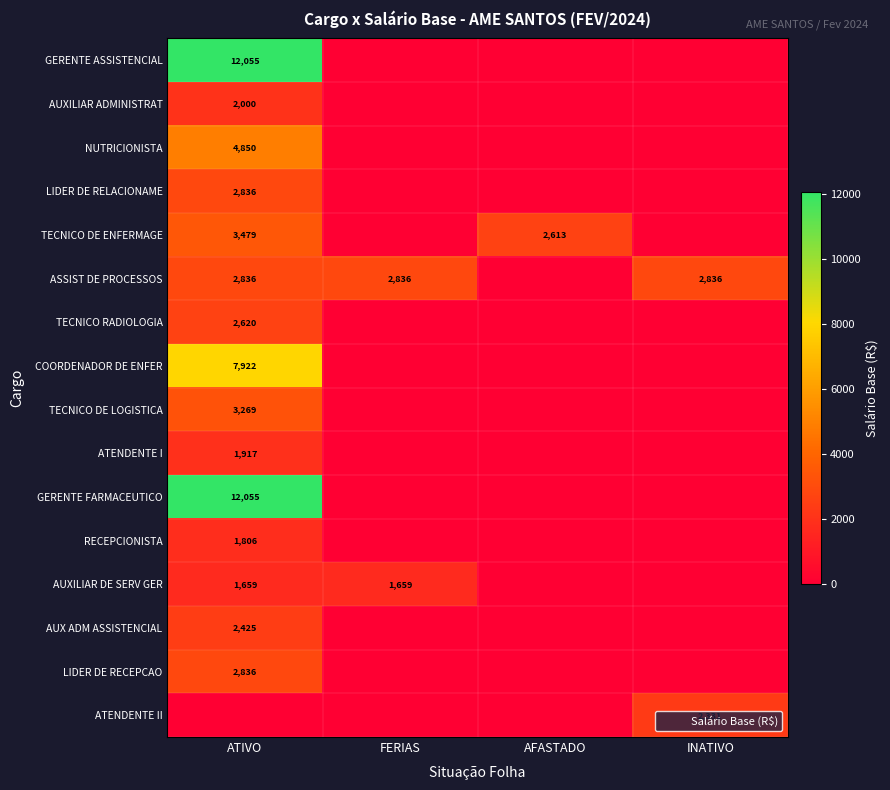

At how many categories does at least one series exceed 1129?

4